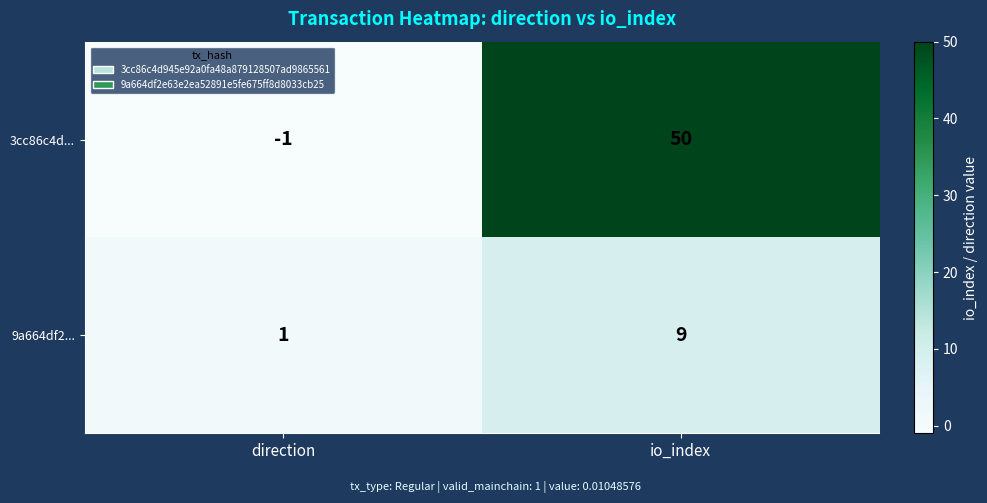

At which category does the chart reach its minimum across all series?

direction